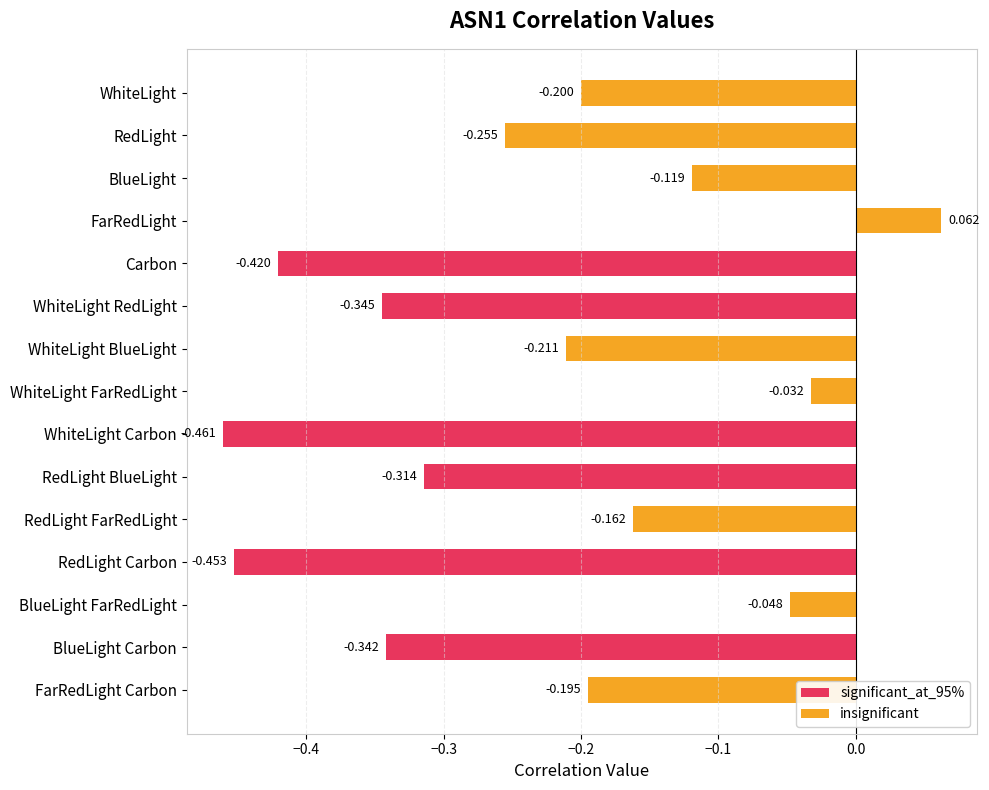

Are the bars horizontal?

Yes